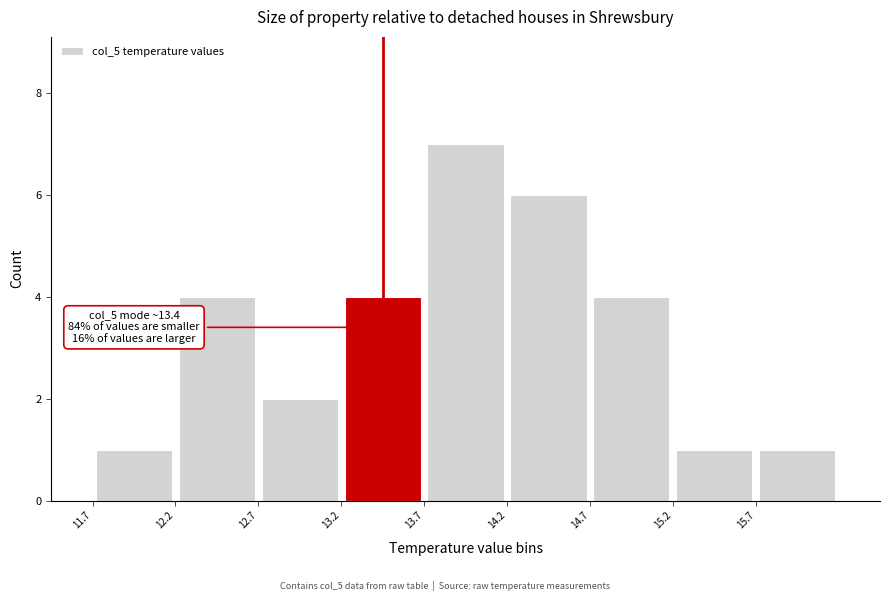

Over which range of the x-axis is the bar tallest?

13.65 to 14.15